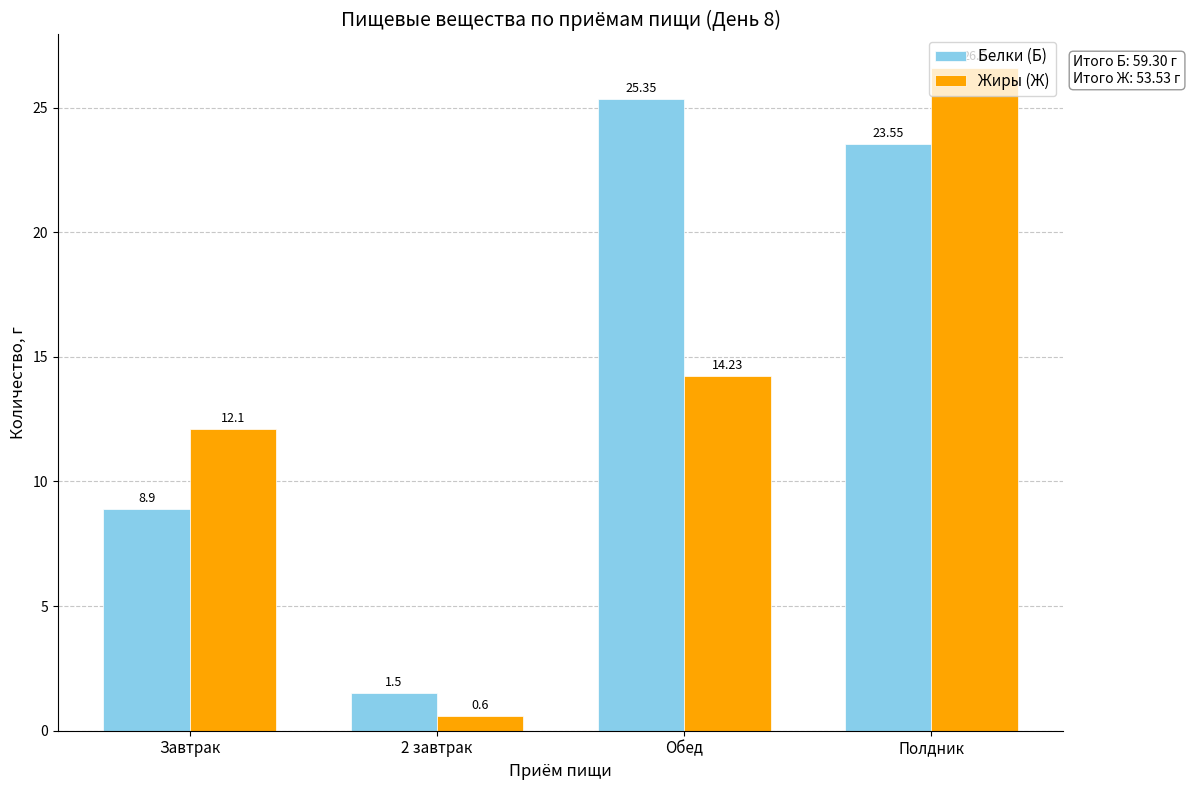

Rank the categories by Жиры (Ж) value from highest to lowest.

Полдник, Обед, Завтрак, 2 завтрак